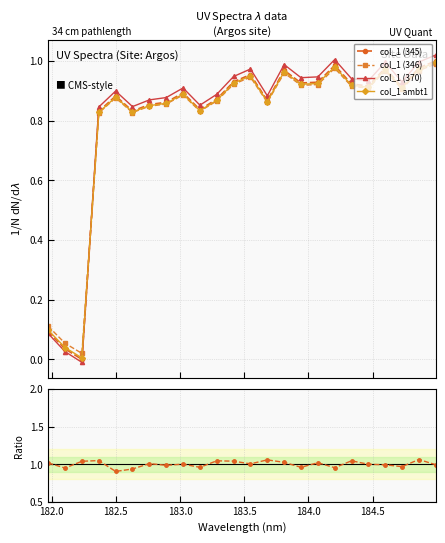

True or false: col_1 ambt1 has more than 1 interior local peaks.

True